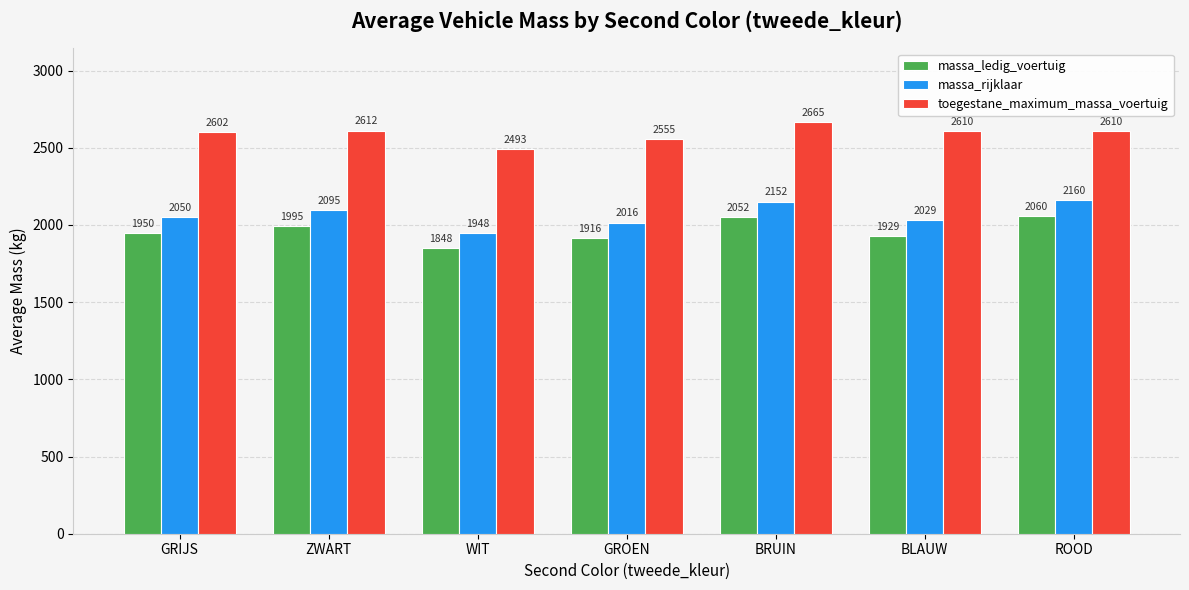

What is the spread (max minus min) of values at ROOD?

550.0